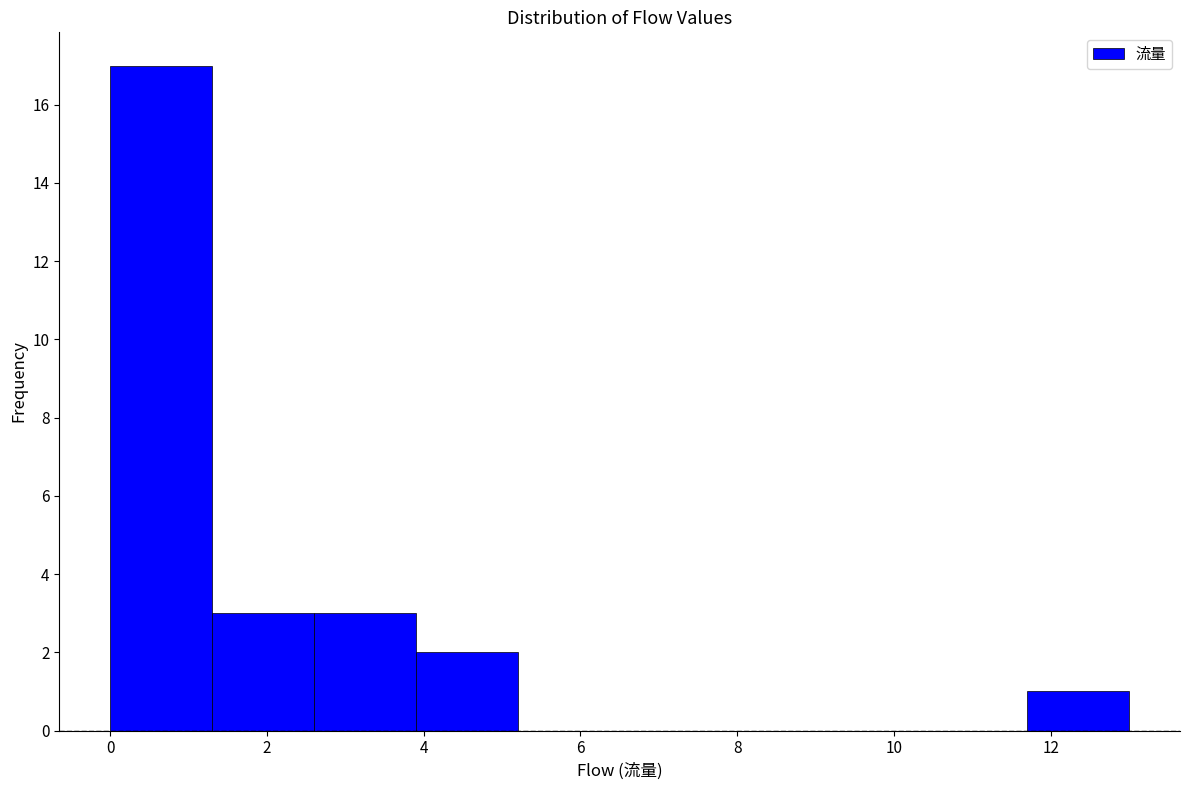

What is the height of the bar covering 0.0 to 1.3 on the x-axis? Neither the bar edges nor the heights are printed on the chart, so give them approximately, as read against the axes.

17